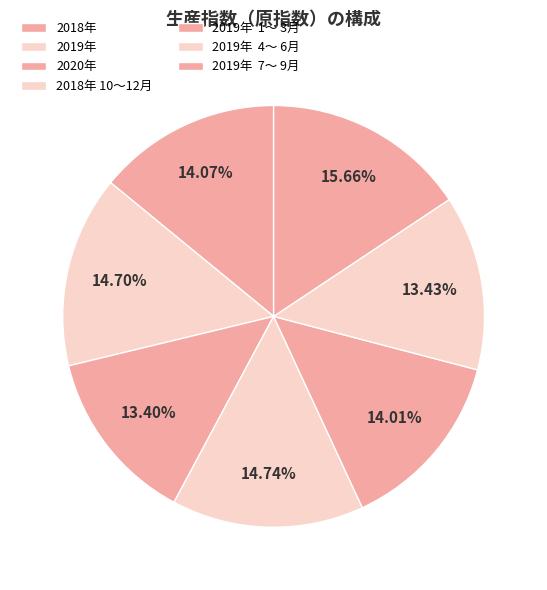

Which has a higher value, 2019年 or 2018年 10～12月?

2018年 10～12月